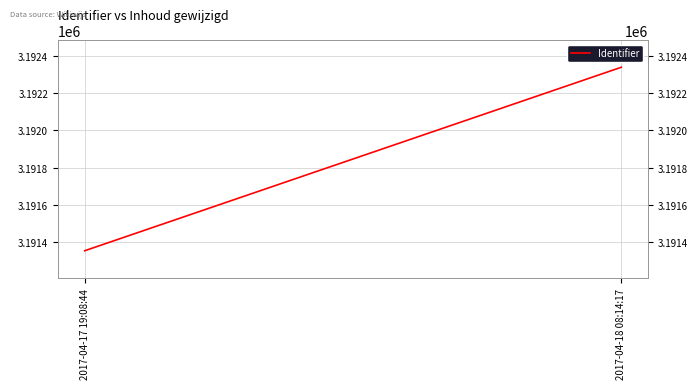

What is the average value?

3191846